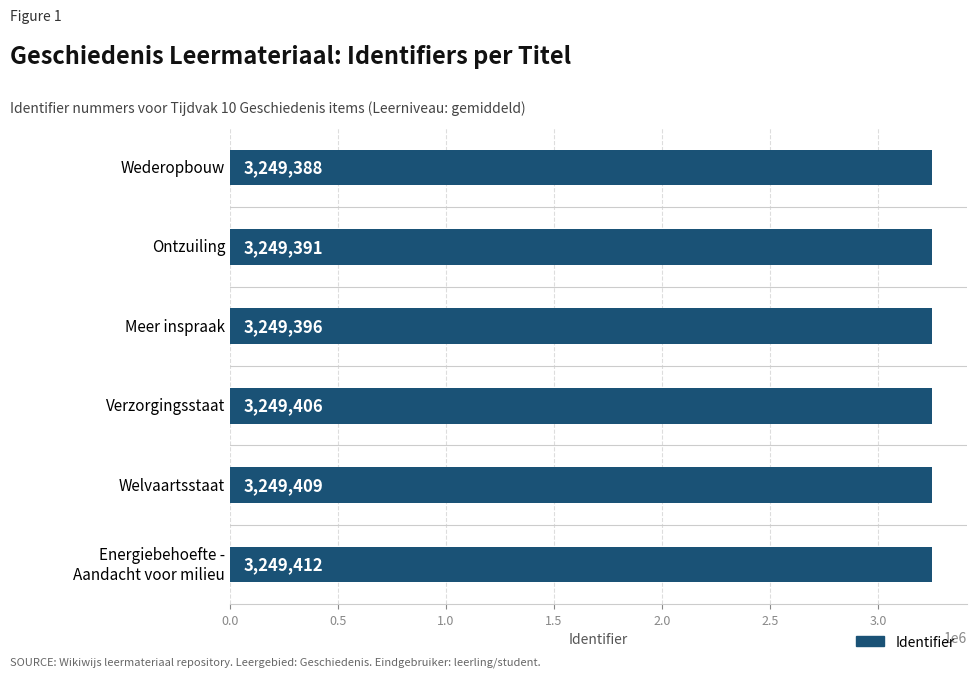

What is the ratio of the value at Wederopbouw to the value at Welvaartsstaat?

1.0